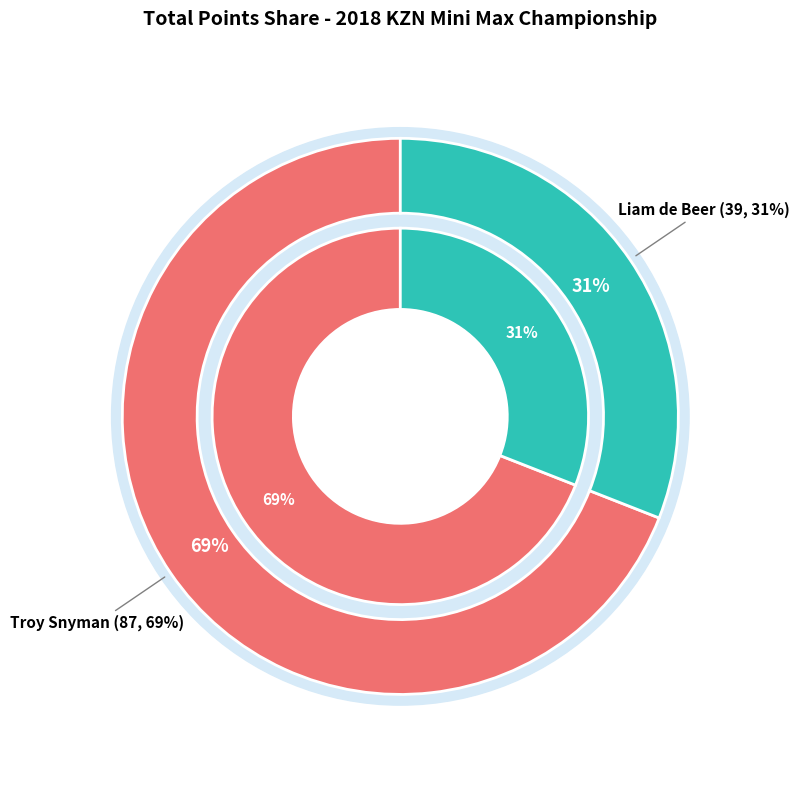

What portion of the pie excludes Liam de Beer?

69.0%